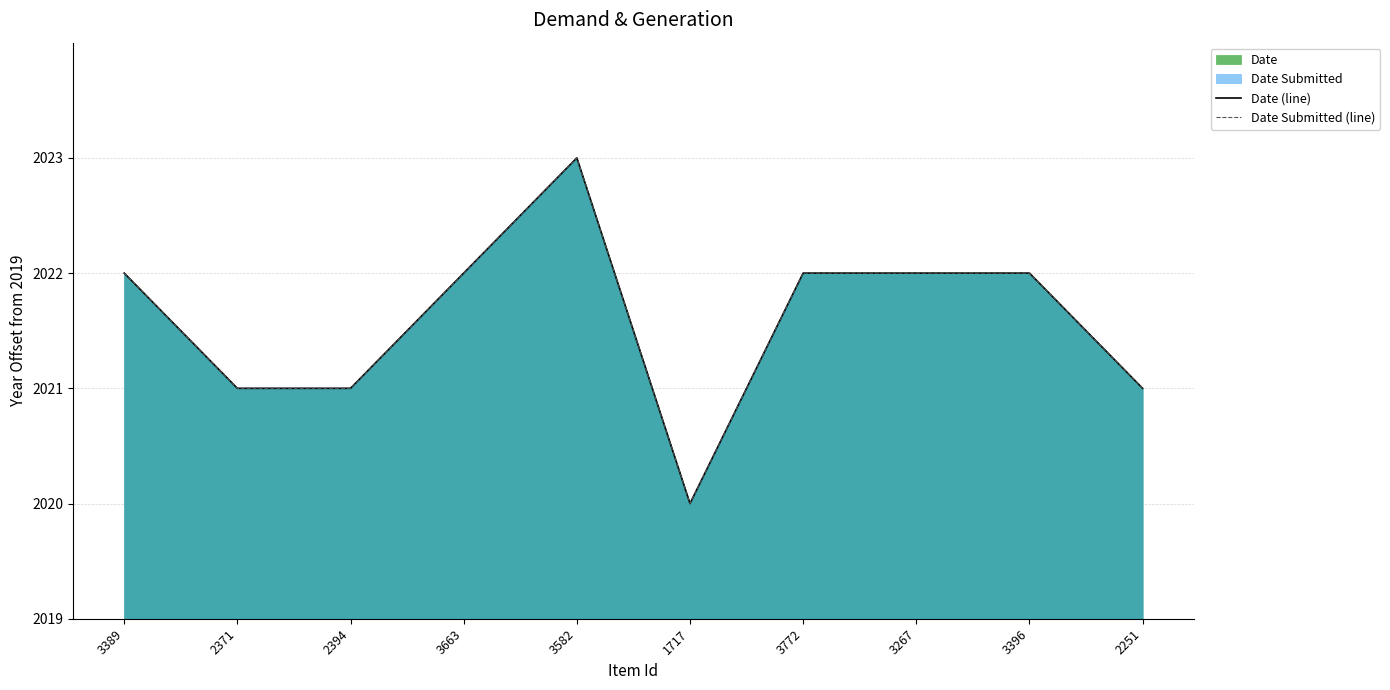

Reading left to right, list all the values displayed in this chart.

Date (line): 3389=3	2371=2	2394=2	3663=3	3582=4	1717=1	3772=3	3267=3	3396=3	2251=2
Date Submitted (line): 3389=3	2371=2	2394=2	3663=3	3582=4	1717=1	3772=3	3267=3	3396=3	2251=2